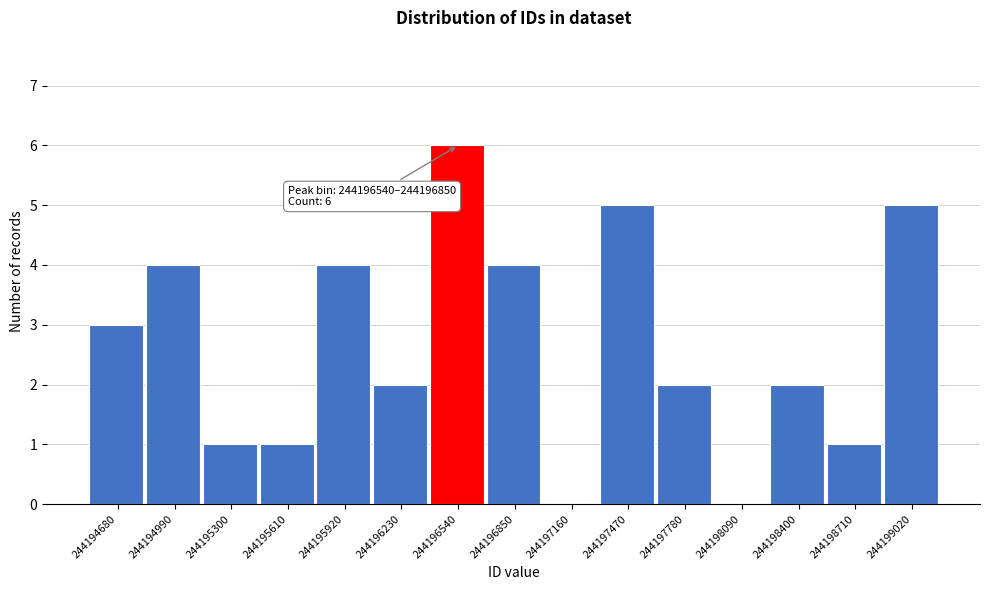

Reading left to right, list all the values displayed in this chart.

244194680=3	244194990=4	244195300=1	244195610=1	244195920=4	244196230=2	244196540=6	244196850=4	244197160=0	244197470=5	244197780=2	244198090=0	244198400=2	244198710=1	244199020=5